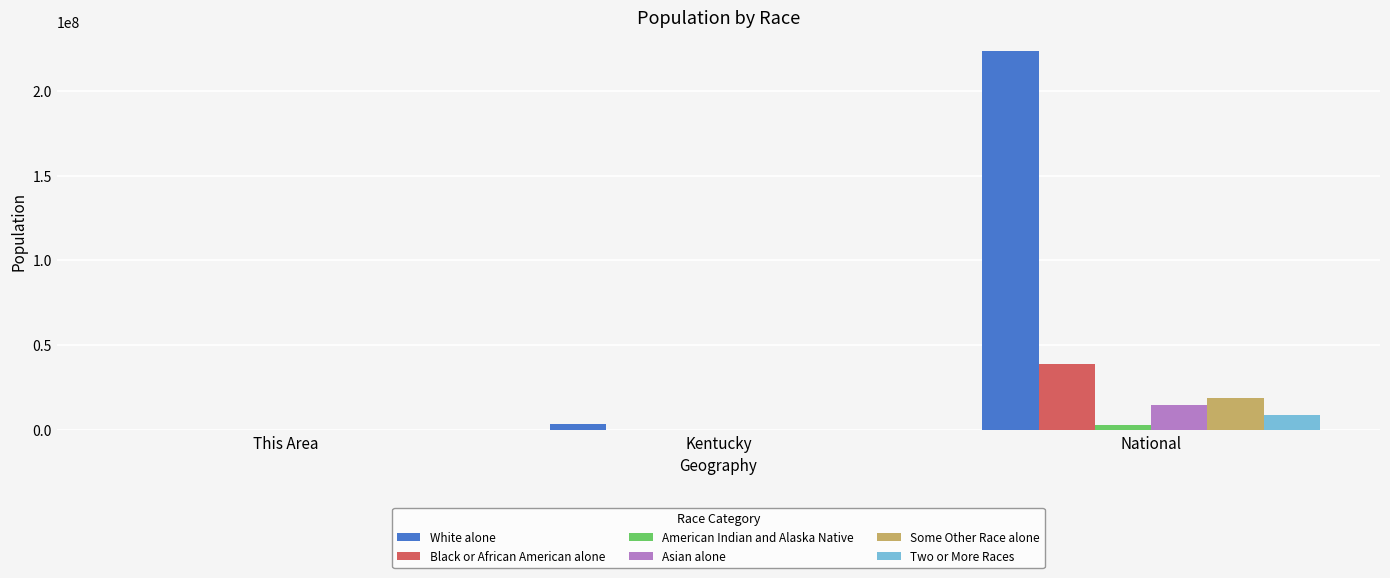

Are the bars horizontal?

No